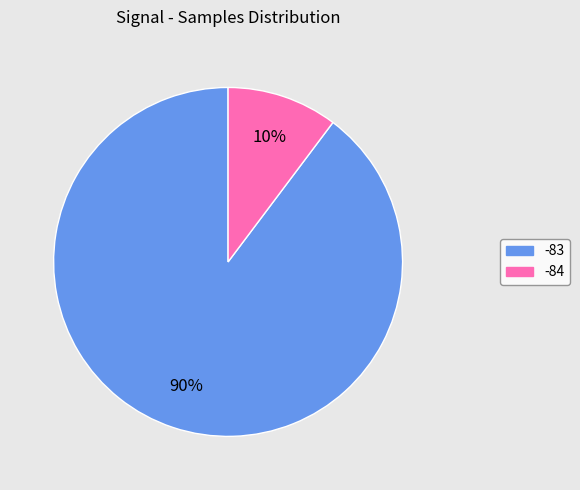

How many segments does this pie chart have?

2